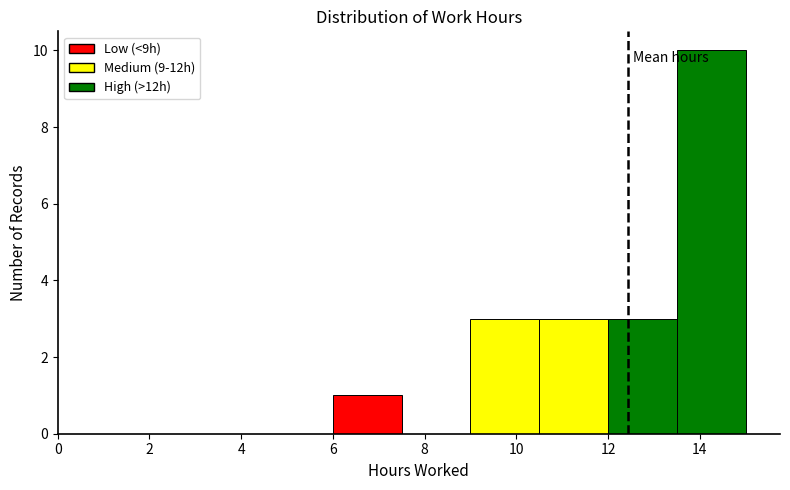

Reading left to right, transcribe this chart: for each bar, give the range it covers on the x-axis and its height. Neither the bar edges nor the heights are printed on the chart, so give them approximately, as read against the axes.

0.0 to 1.5: 0
1.5 to 3.0: 0
3.0 to 4.5: 0
4.5 to 6.0: 0
6.0 to 7.5: 1
7.5 to 9.0: 0
9.0 to 10.5: 3
10.5 to 12.0: 3
12.0 to 13.5: 3
13.5 to 15.0: 10